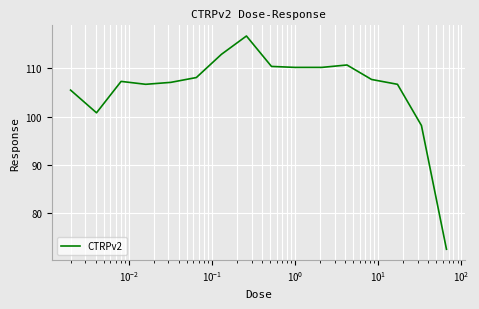

Does the chart display data point markers on the line(s)?

No